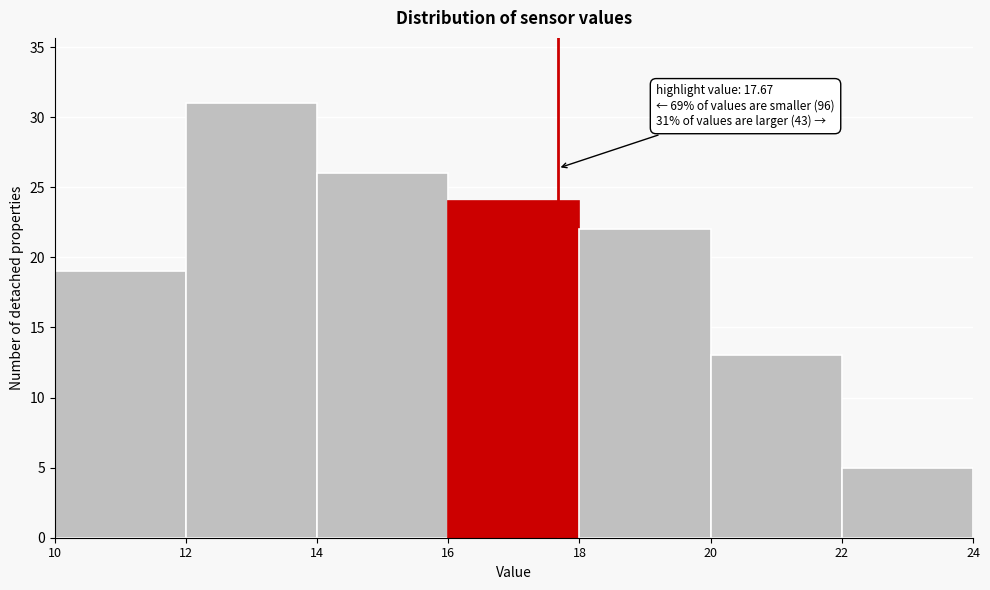

Which range on the x-axis has the tallest bar?

12 to 14